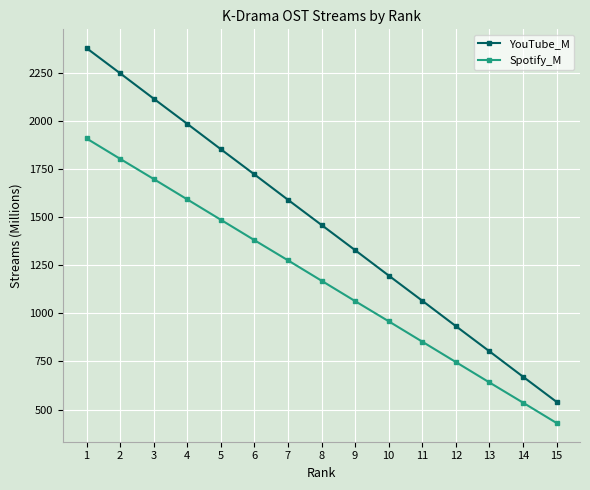

At which label does YouTube_M first exceed 1460?

1